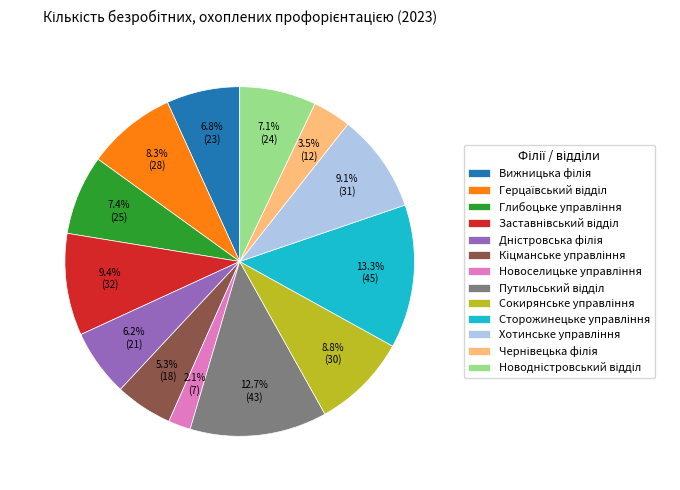

Is there any slice that represents more than half of the pie?

No